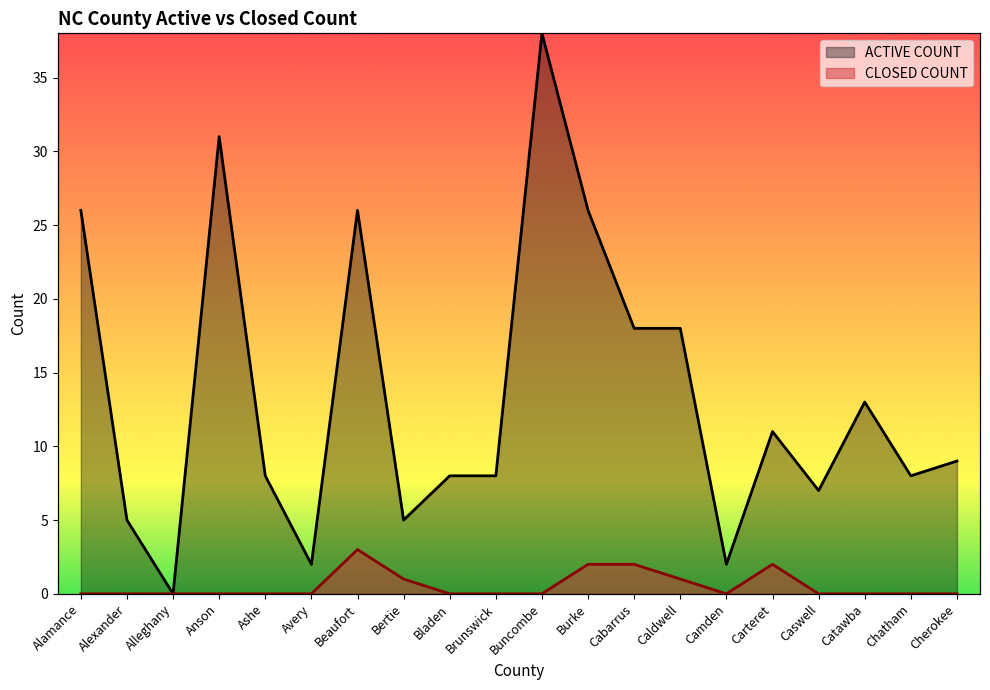

Reading left to right, what are all the values shown in this chart?

ACTIVE COUNT: 26	5	0	31	8	2	26	5	8	8	38	26	18	18	2	11	7	13	8	9
CLOSED COUNT: 0	0	0	0	0	0	3	1	0	0	0	2	2	1	0	2	0	0	0	0